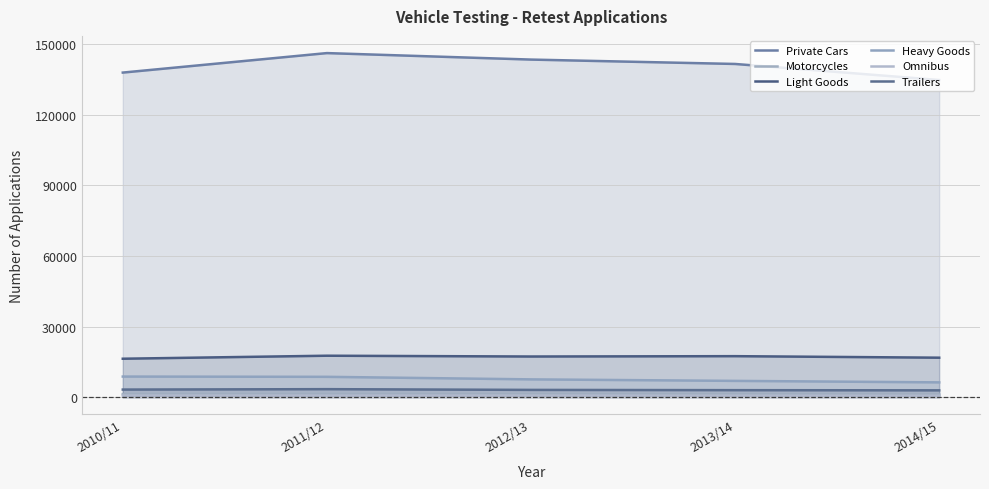

What is the value of the Heavy Goods point at the 4th from the left?

6903